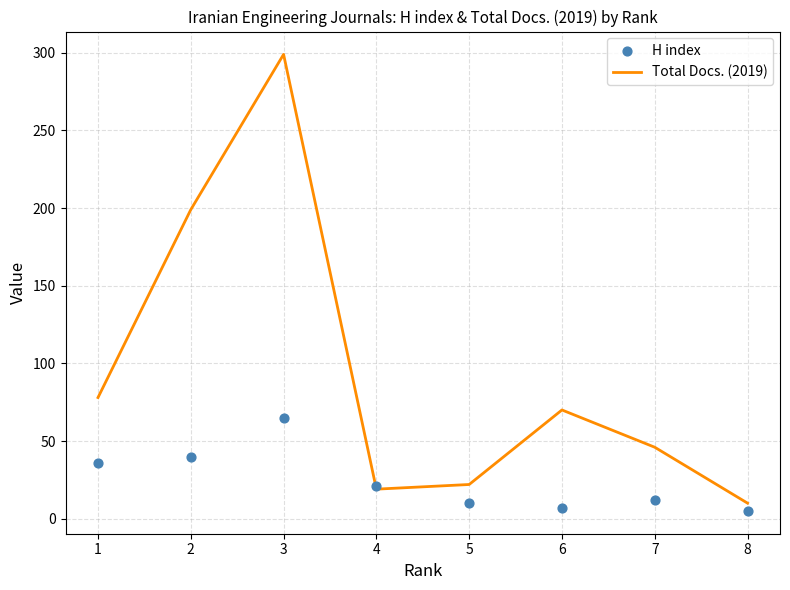

Which series reaches the maximum Y coordinate?

Total Docs. (2019)